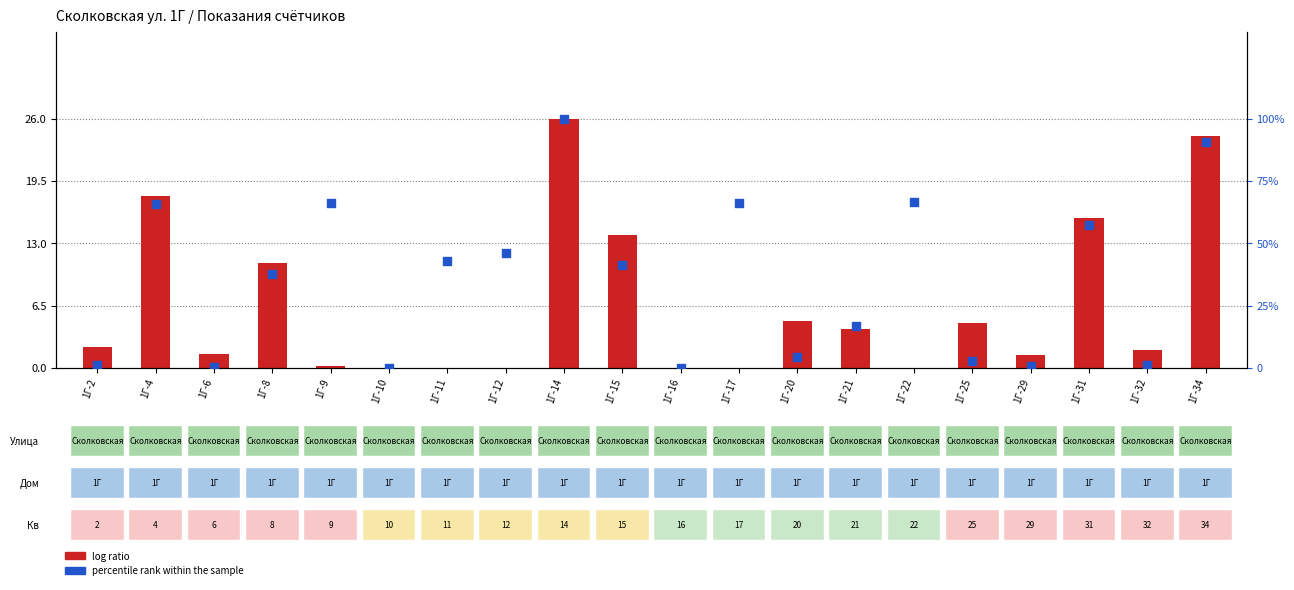

Is the value of percentile rank within the sample at 1Г-10 greater than the value of log ratio at 1Г-29?

No